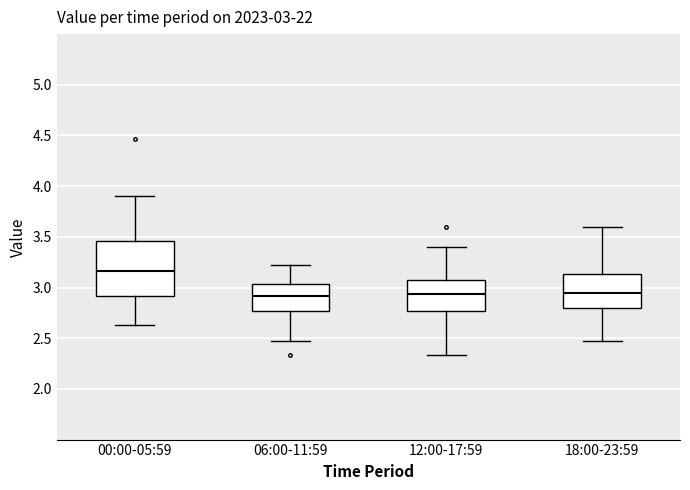

Comparing the boxes themselves (not the whiskers), which one is the tallest?

00:00-05:59